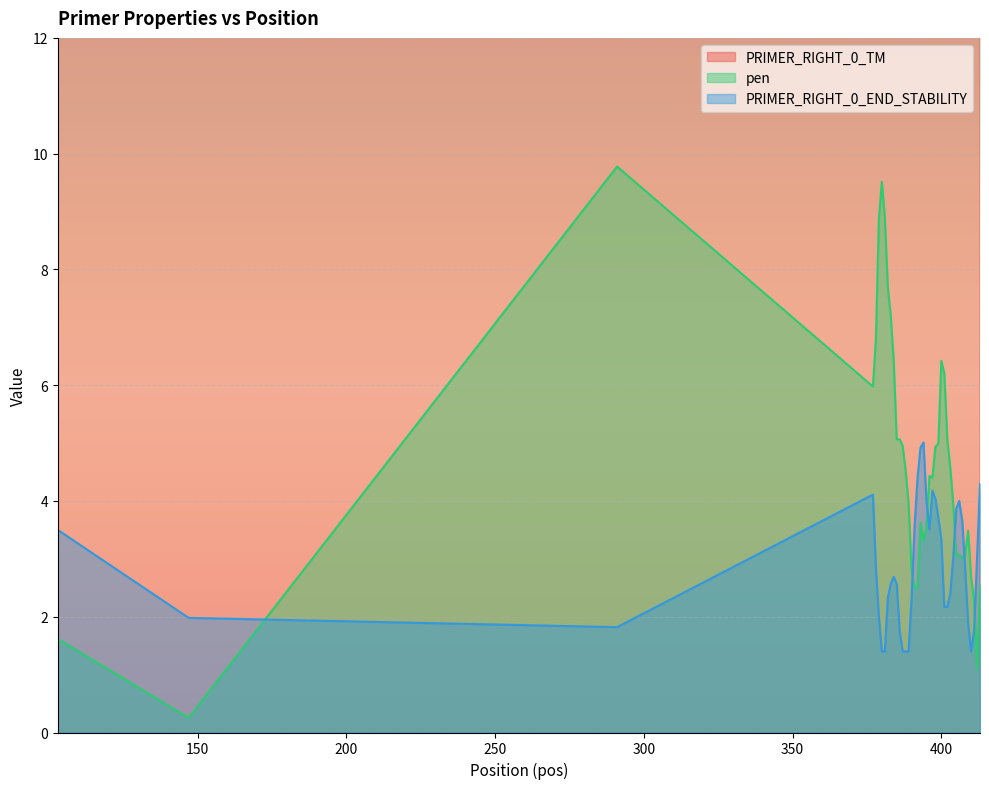

What is the difference between the second highest and second lowest values in the PRIMER_RIGHT_0_TM series?

3.3